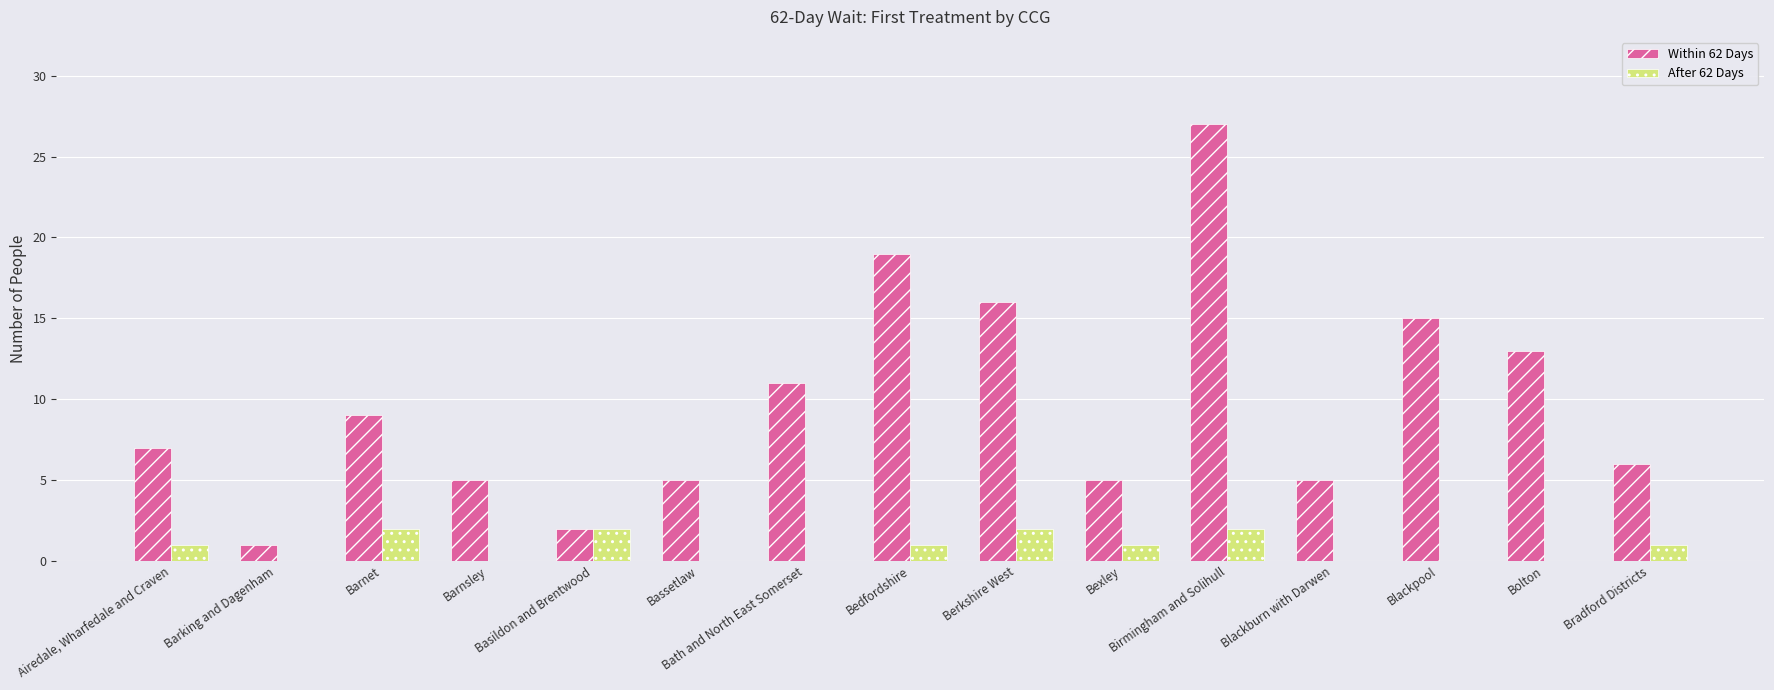

What is the sum of all After 62 Days values?

12